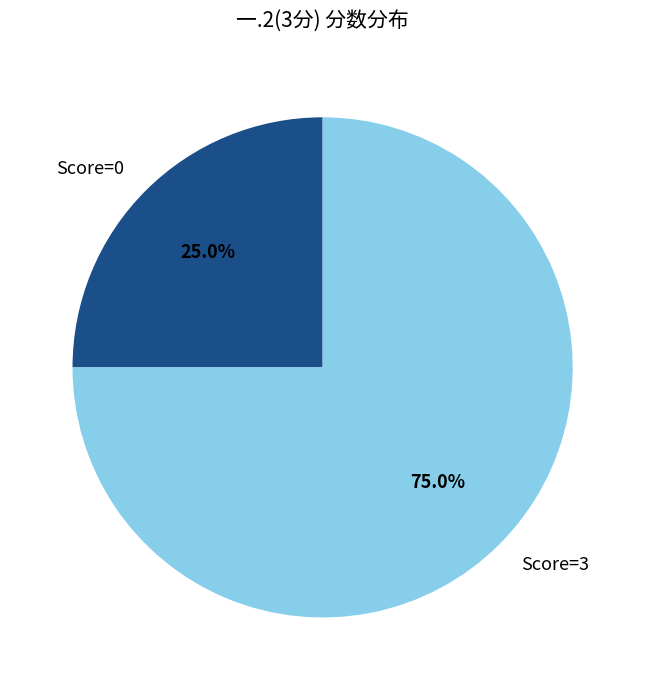

Which category has the biggest portion of the pie?

Score=3